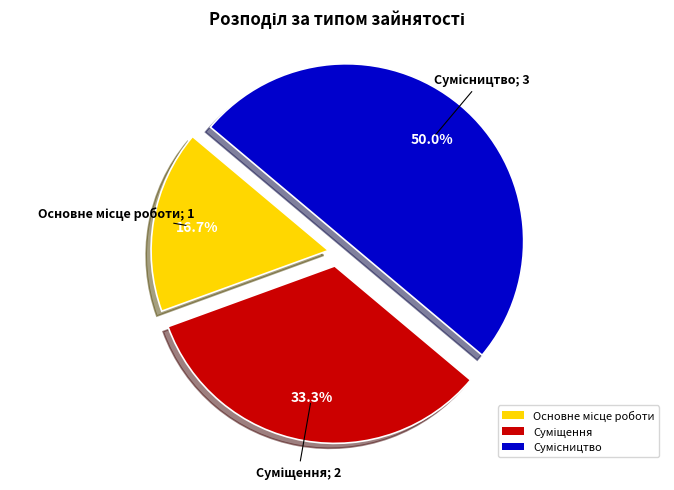

Rank the categories by value from lowest to highest.

Основне місце роботи, Суміщення, Сумісництво